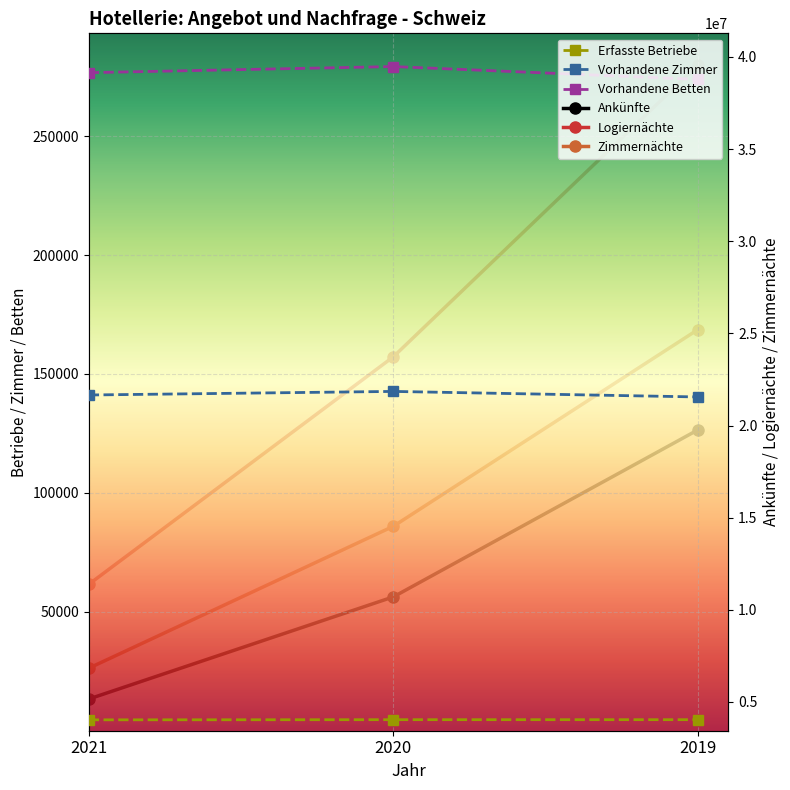

What are all the series names shown in the legend?

Ankünfte, Logiernächte, Zimmernächte, Erfasste Betriebe, Vorhandene Zimmer, Vorhandene Betten